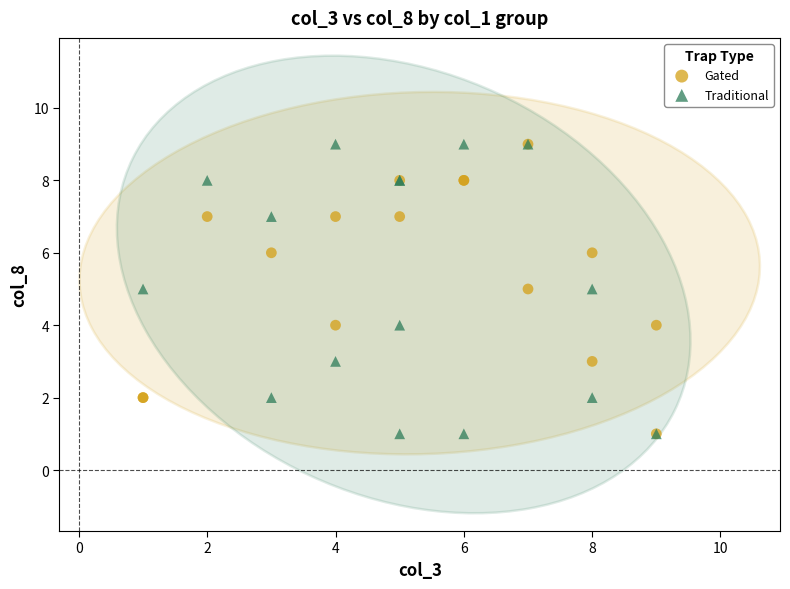

What are all the series names shown in the legend?

Gated, Traditional